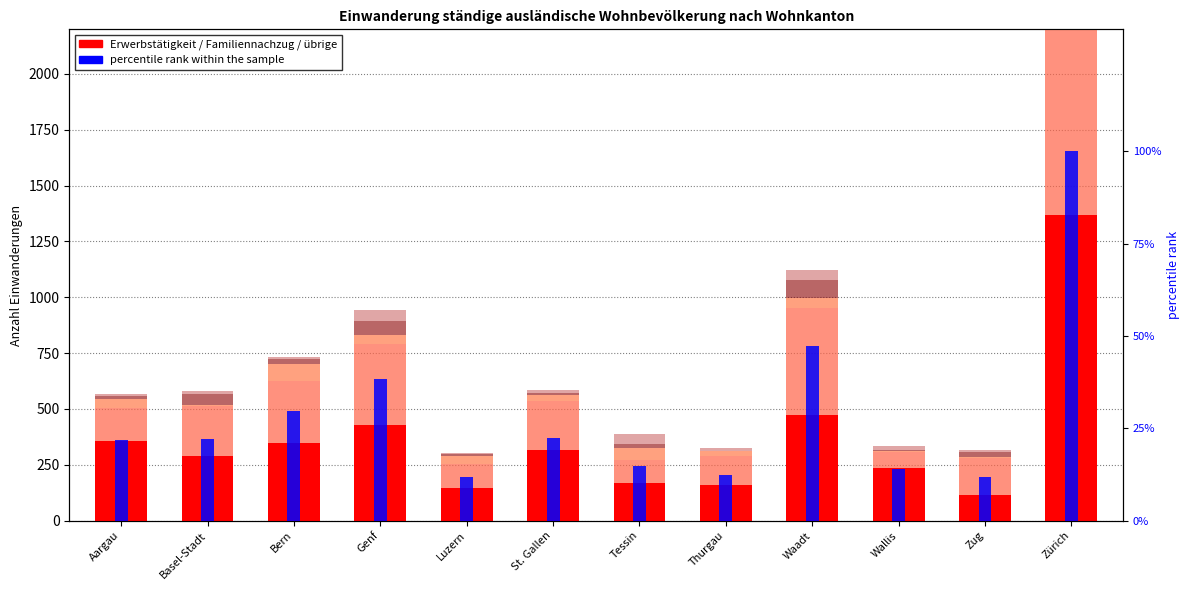

Which category has the highest value in the Aufenthalt ohne Erwerbstätigkeit series?

Zürich